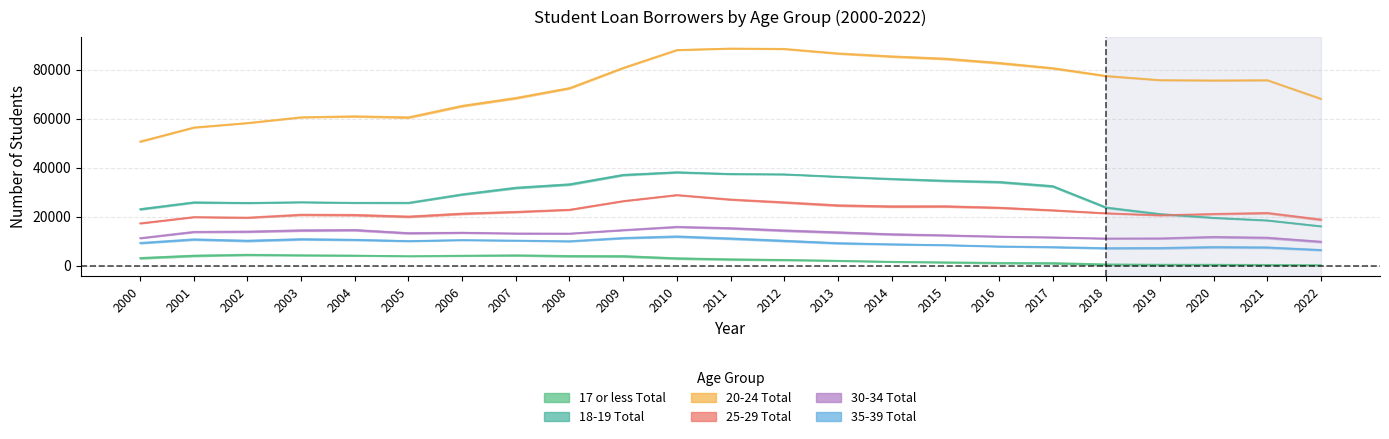

Rank the series at 2000 from lowest to highest value.

17 or less Total, 35-39 Total, 30-34 Total, 25-29 Total, 18-19 Total, 20-24 Total